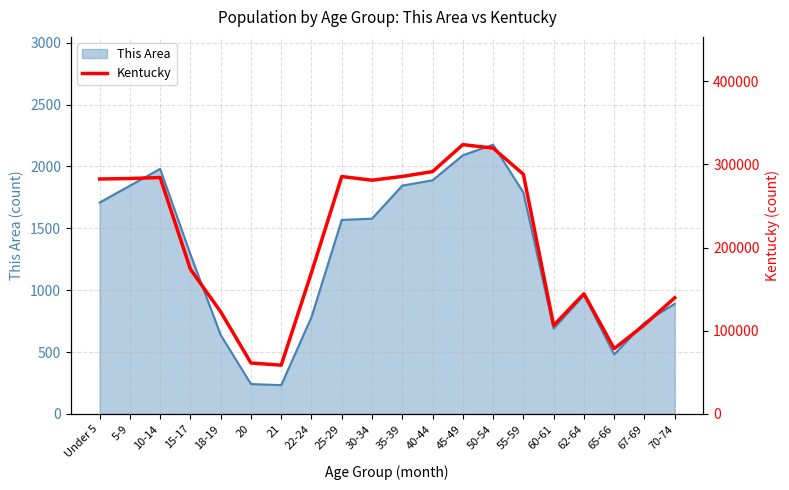

What is the minimum value for This Area?

233